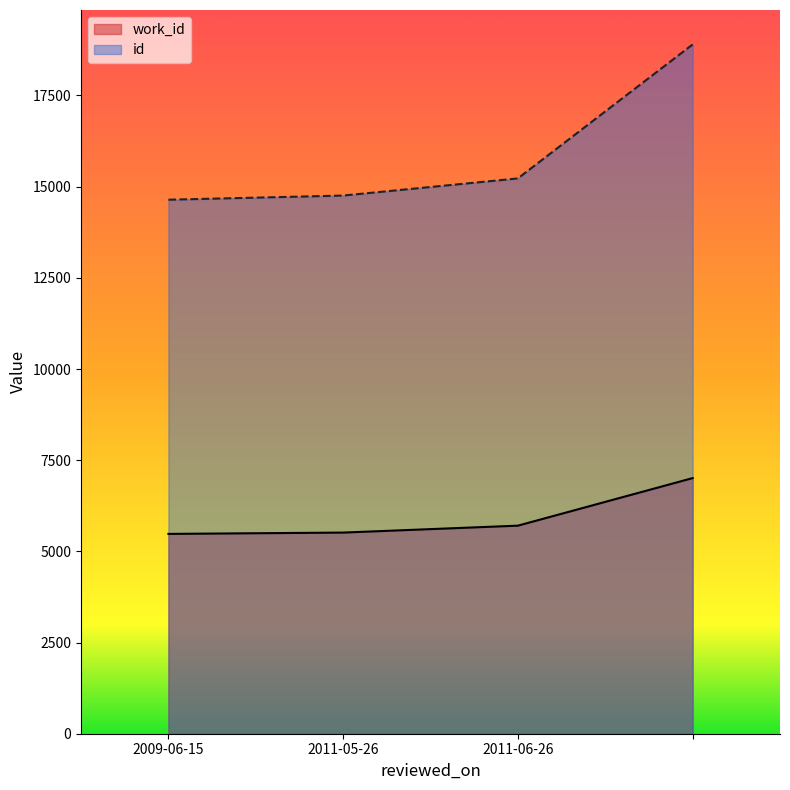

What is the value of the id point at the 1st from the left?

14642